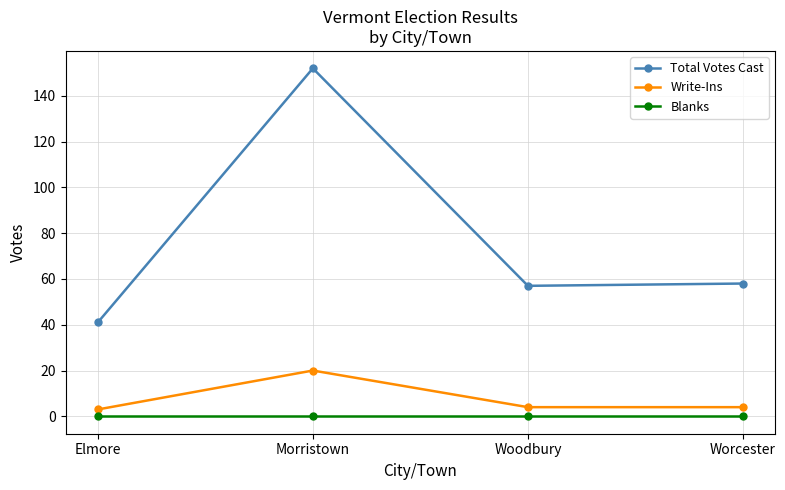

Is this an area chart (filled region under the line)?

No